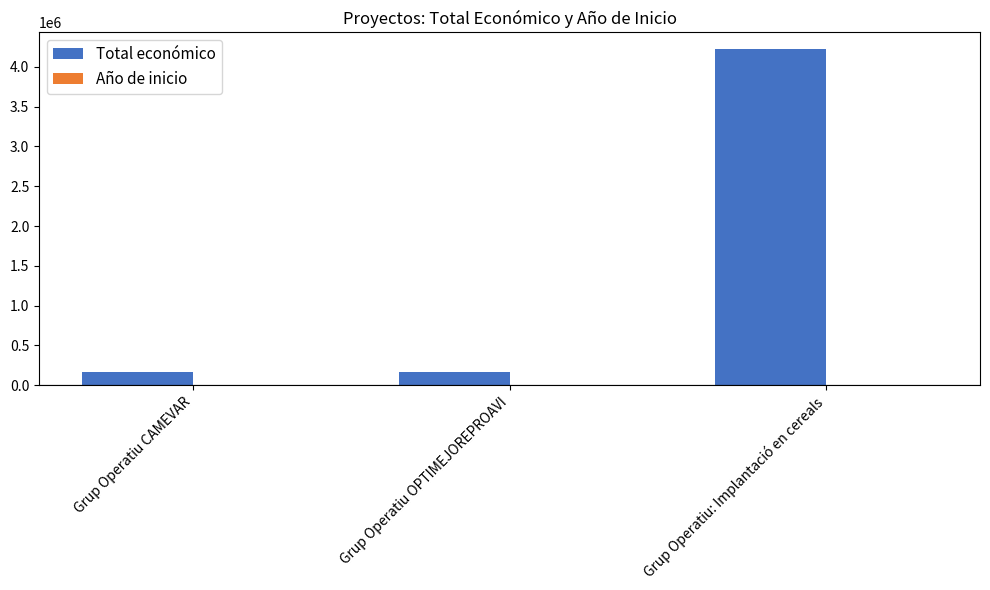

Which category has the highest value across all series?

Grup Operatiu: Implantació en cereals